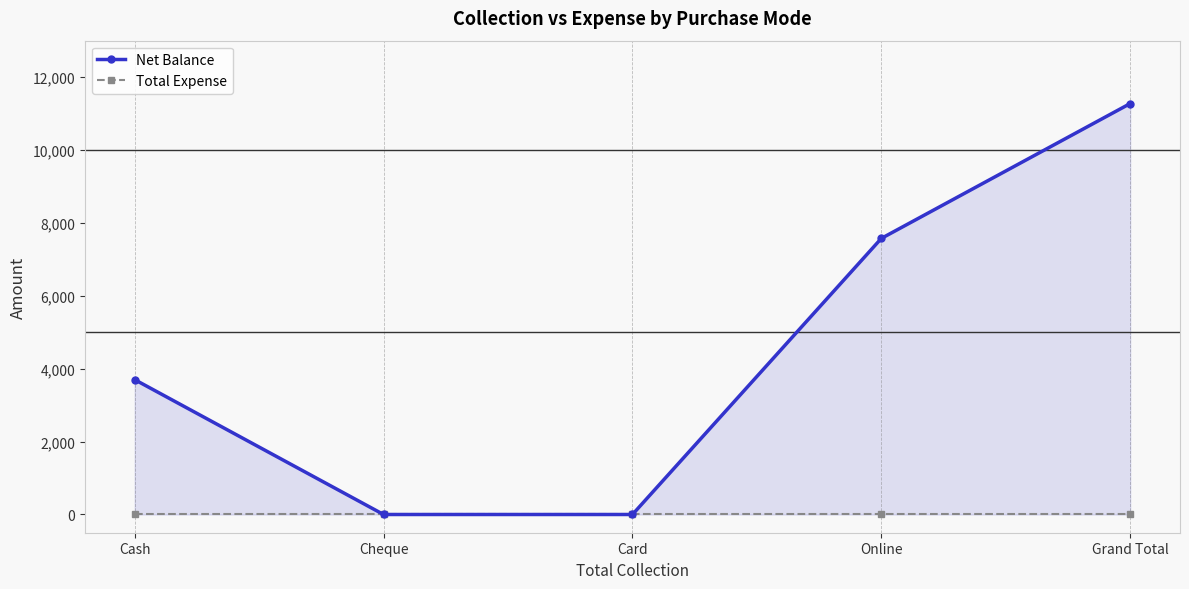

Rank the categories by Total Expense value from lowest to highest.

Cash, Cheque, Card, Online, Grand Total